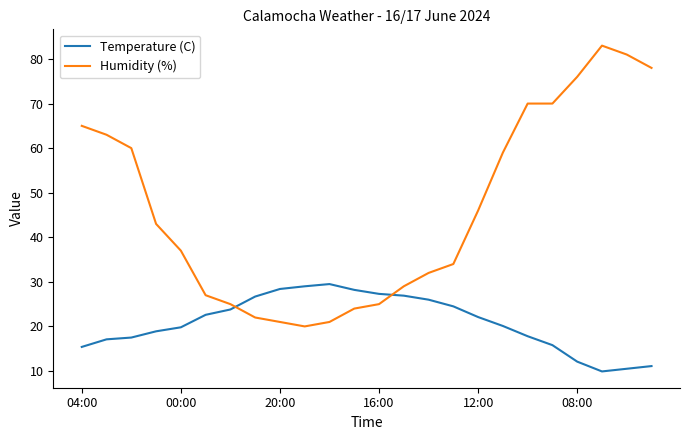

Rank the series by their average value, from lowest to highest.

Temperature (C), Humidity (%)